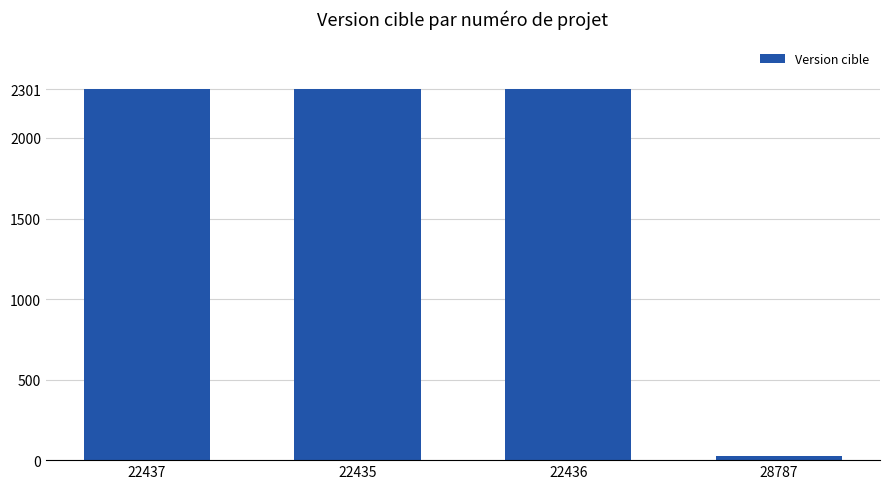

Reading left to right, transcribe all the data shown in this chart.

22437=2301	22435=2301	22436=2301	28787=24